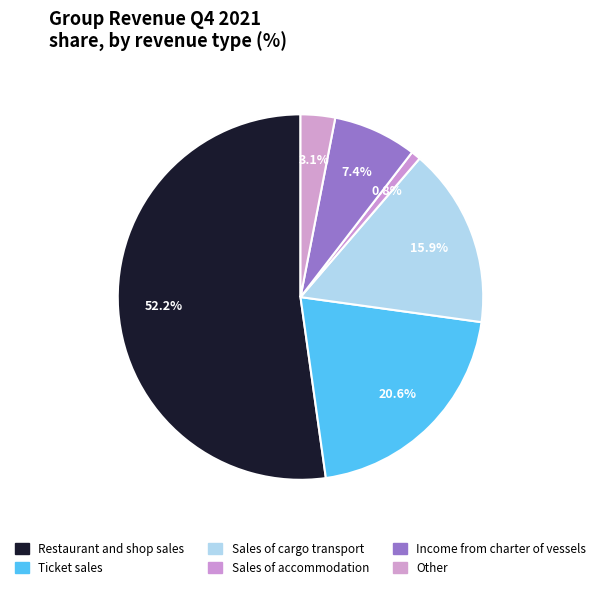

How many segments does this pie chart have?

6